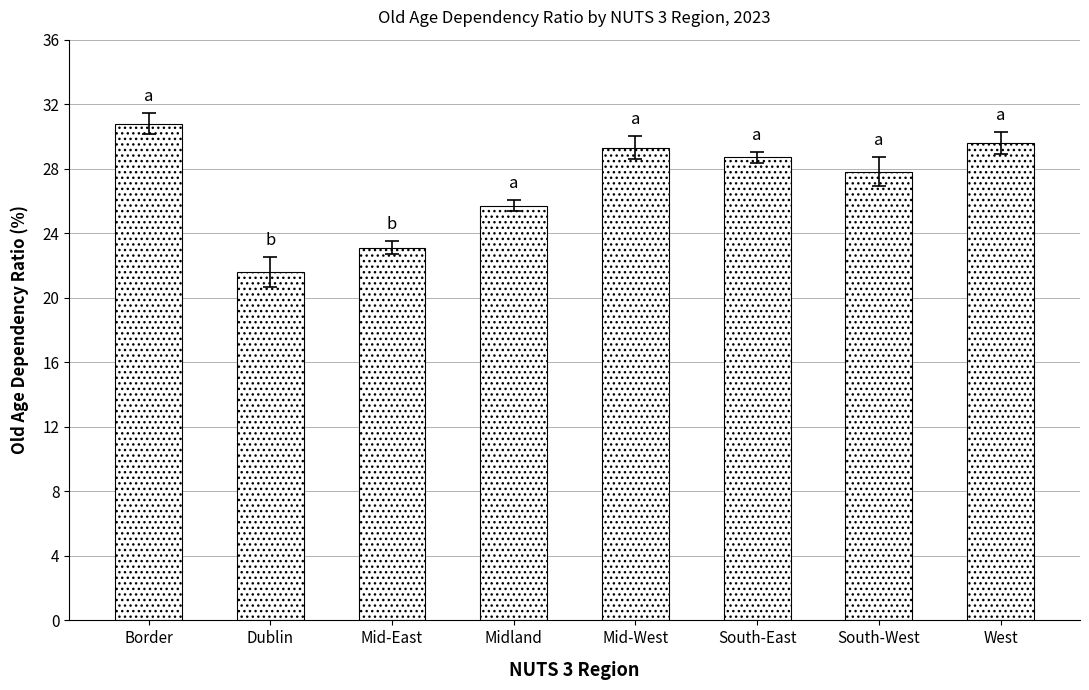

Does the chart contain stacked bars?

No